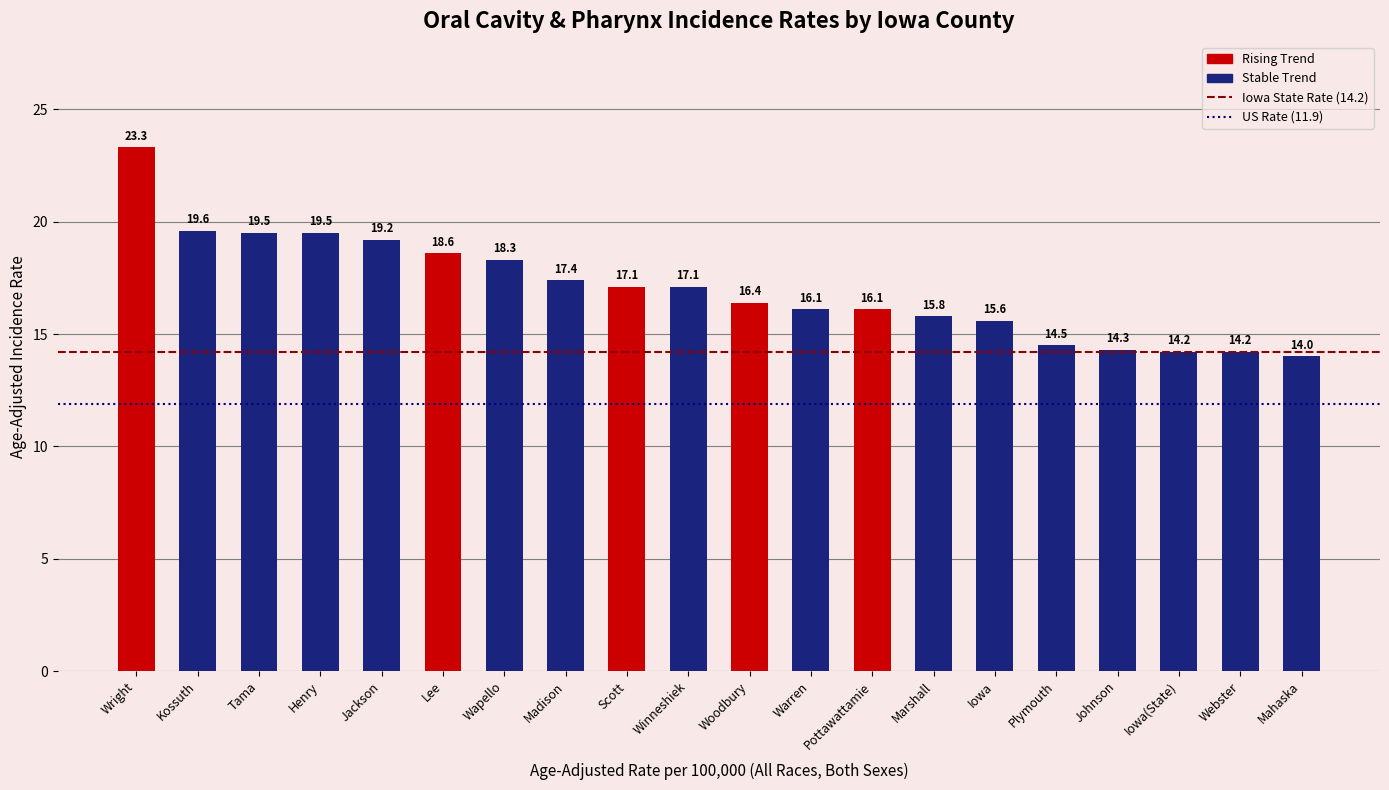

Between Lee and Jackson, which is larger?

Jackson